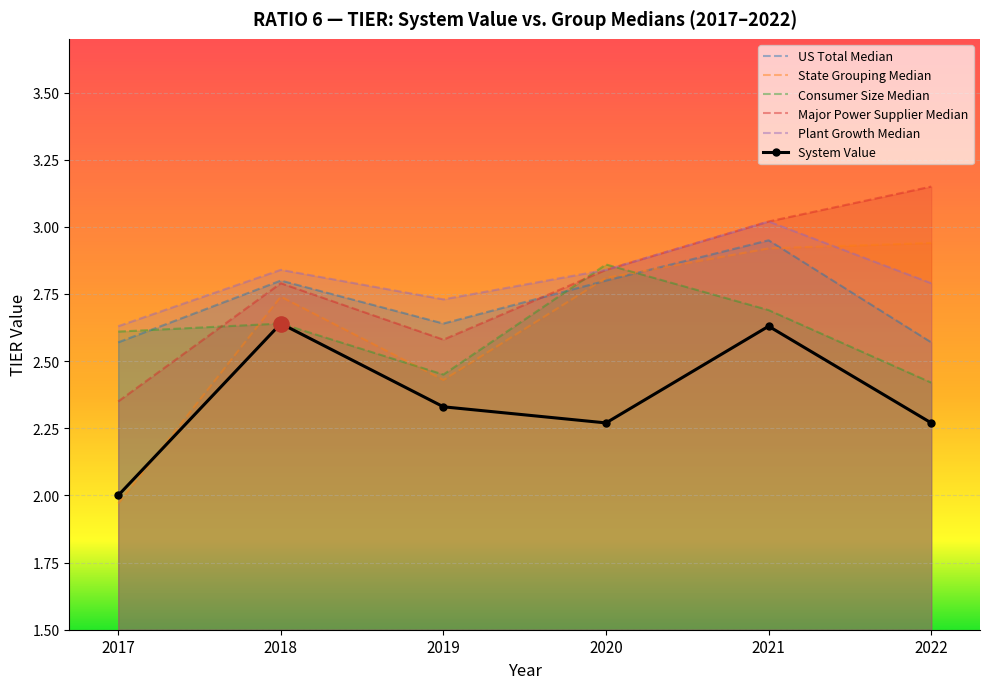

Which series has the largest total across all categories?

Plant Growth Median